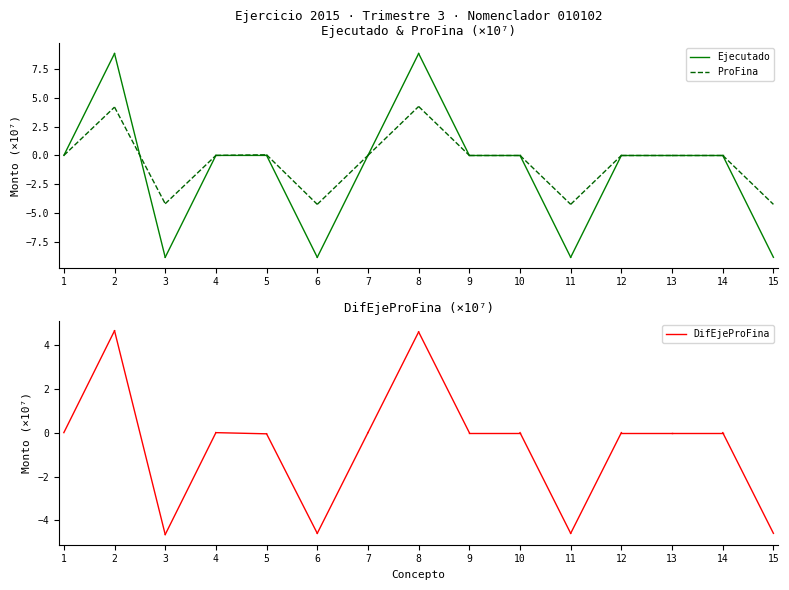

What is the sum of all ProFina values?

4.2